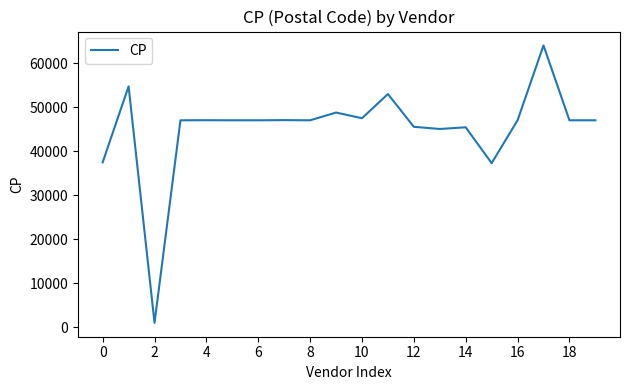

What is the greatest value displayed?

64000